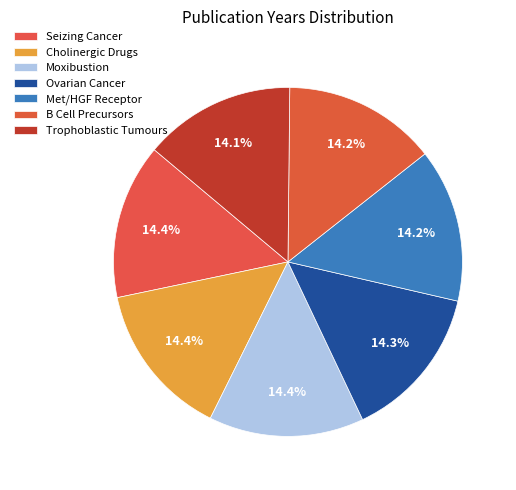

Which slice is the largest?

Seizing Cancer Completely